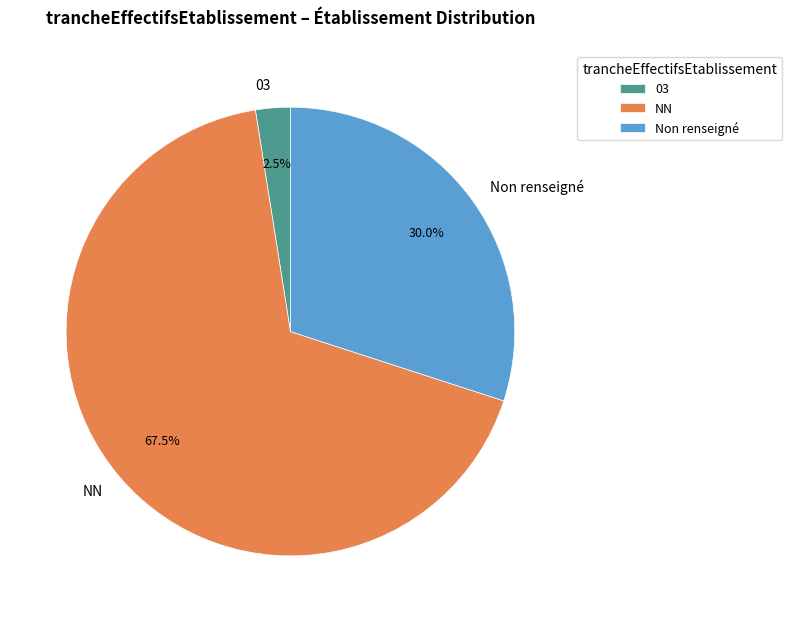

Between 03 and Non renseigné, which is larger?

Non renseigné